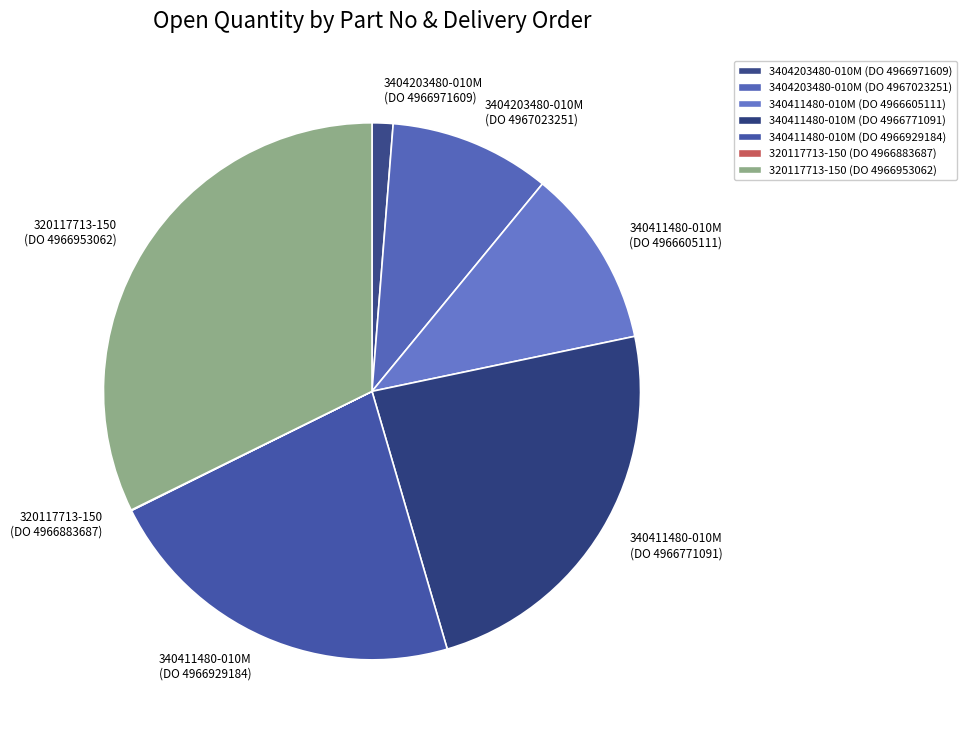

Which slice is the largest?

320117713-150 (DO 4966953062)